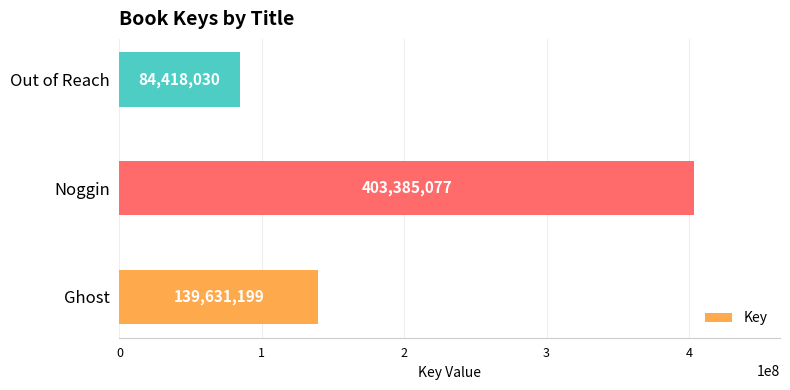

What value does the data have at Ghost?

139631199